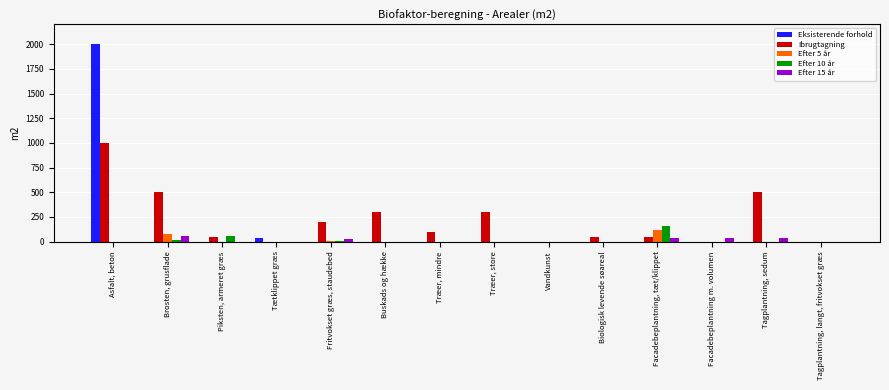

Count the number of categories in the chart.

14